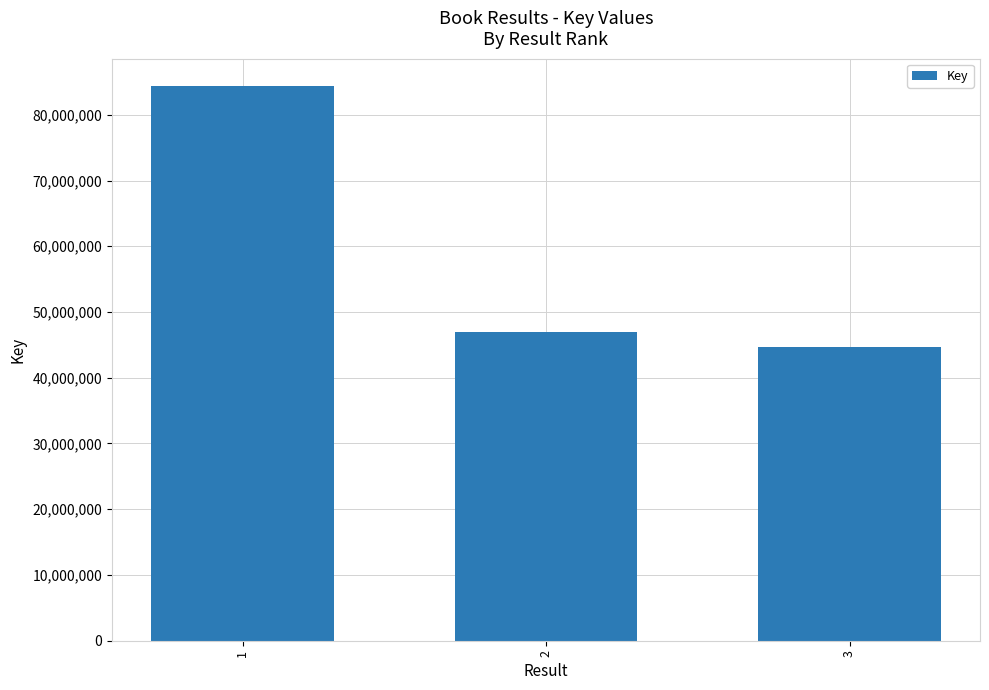

At which label is the value closest to 64479798?

2